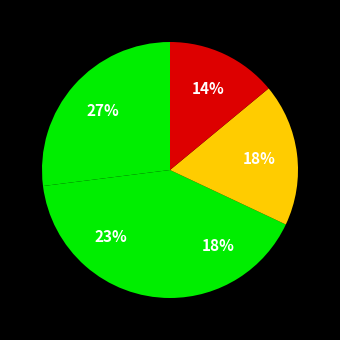

How many slices are in this pie chart?

5